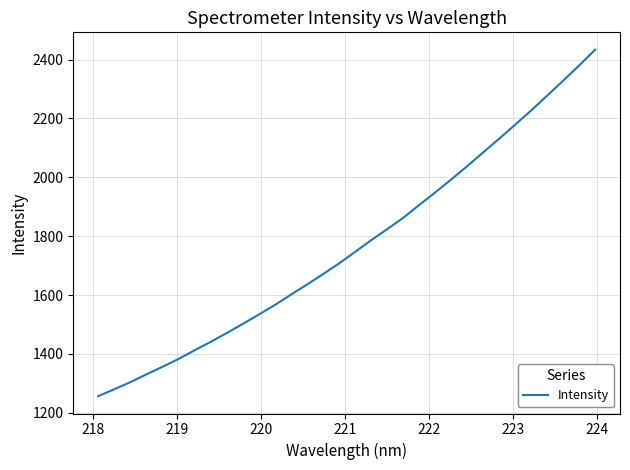

What is the difference between the maximum and minimum values?

1177.2